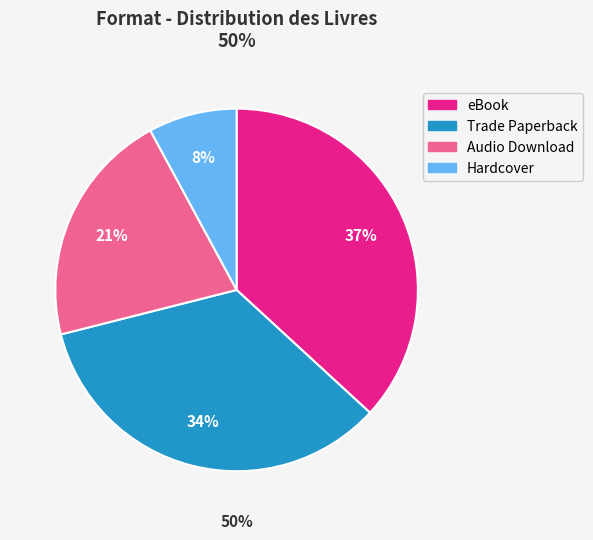

Count the number of slices in the pie.

4